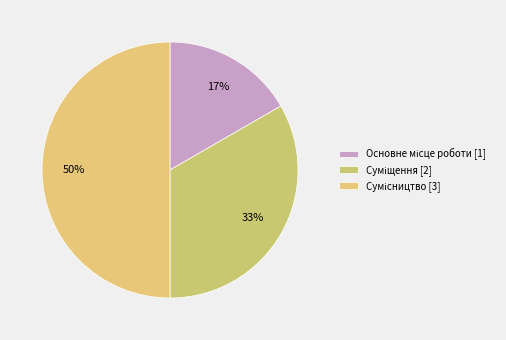

How many slices are in this pie chart?

3